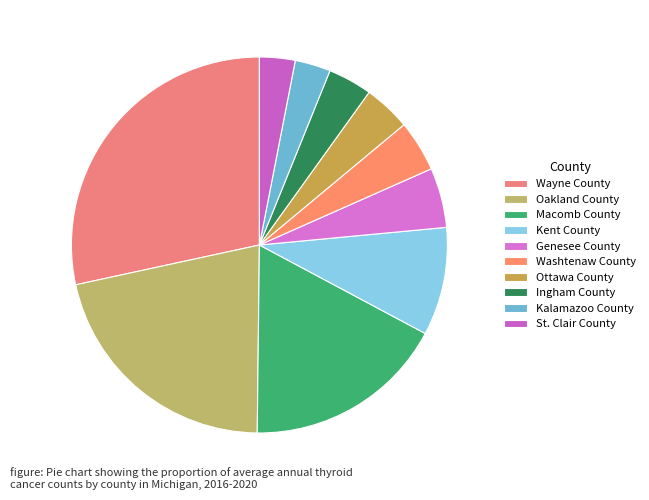

To the nearest percent, what percentage of the pie is Kent County?

9%